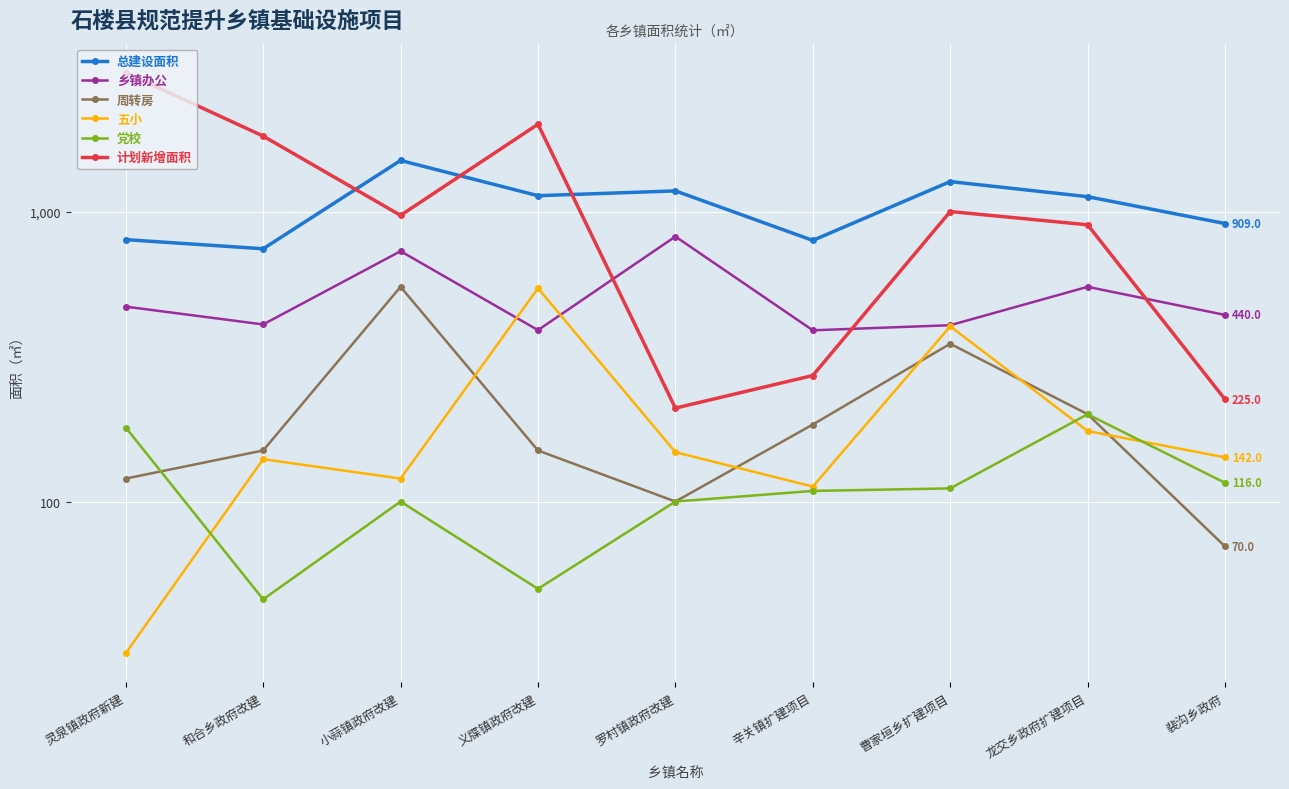

At 义牒镇政府改建, list the series in order from smallest to largest.

党校, 周转房, 乡镇办公, 五小, 总建设面积, 计划新增面积